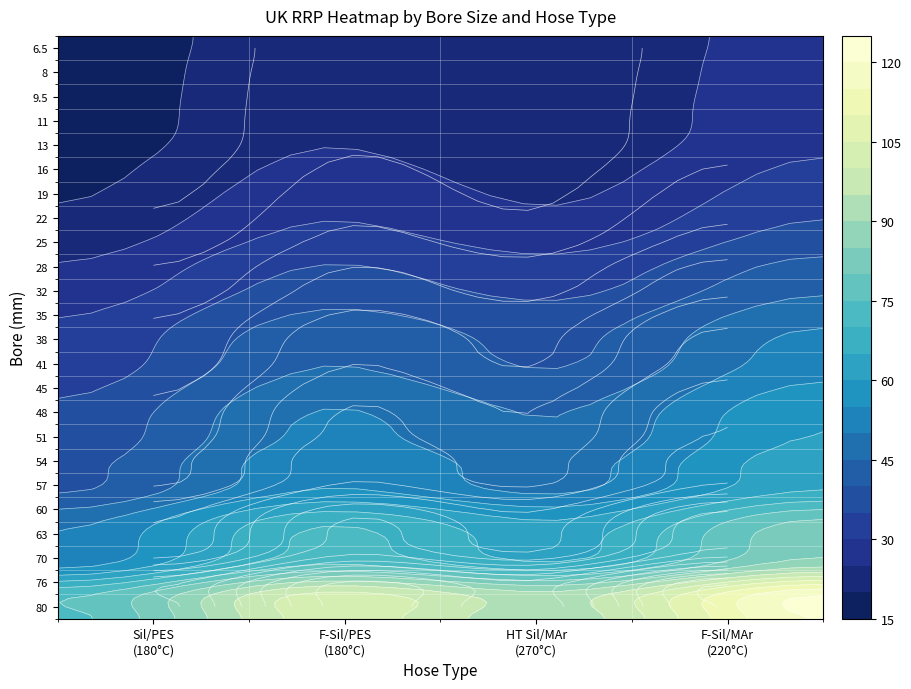

Which category has the highest value in the Fluoro-Lined Silicone/Polyester (180C) series?

80